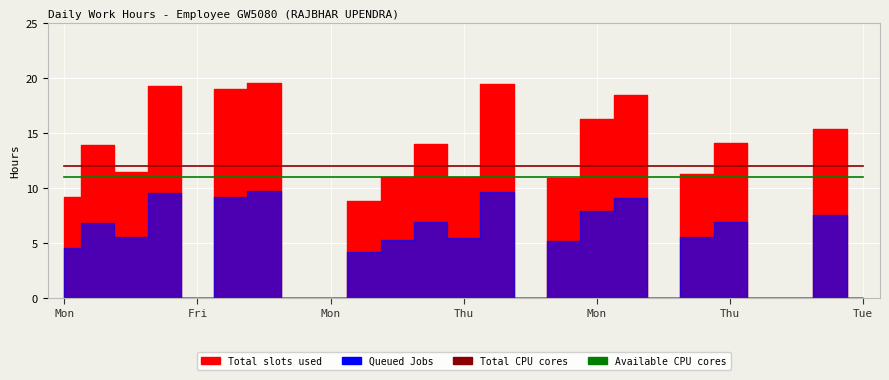

The Total CPU cores series shows 7 at Thu. True or false?

False